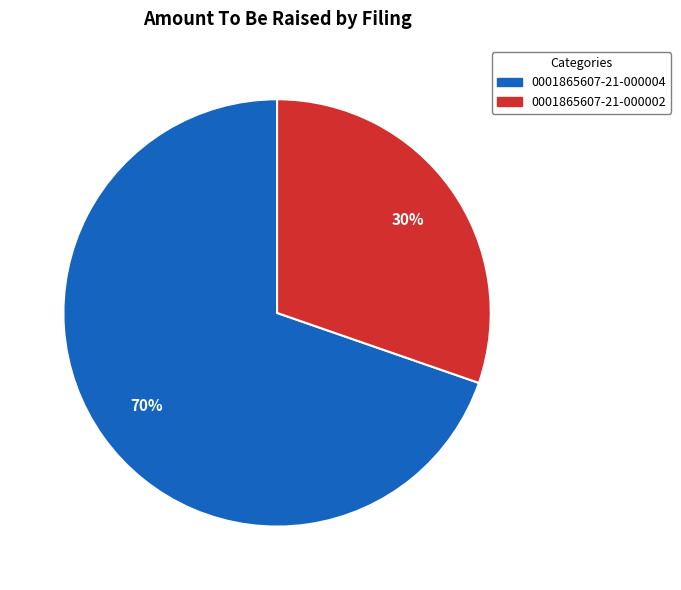

To the nearest percent, what portion does 0001865607-21-000004 represent?

70%